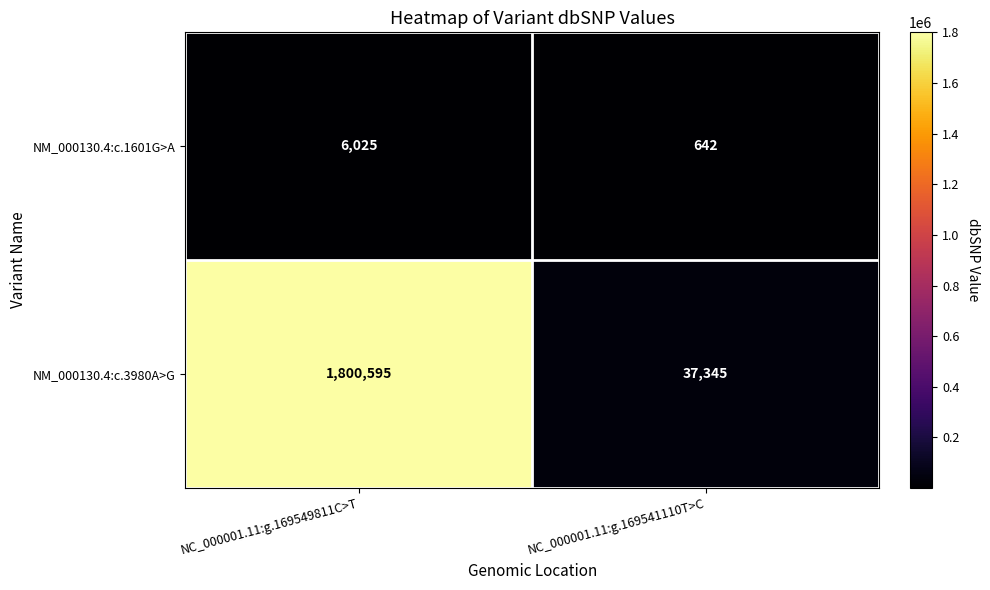

Reading left to right, list all the values displayed in this chart.

NM_000130.4:c.1601G>A: 6025	642
NM_000130.4:c.3980A>G: 1800595	37345